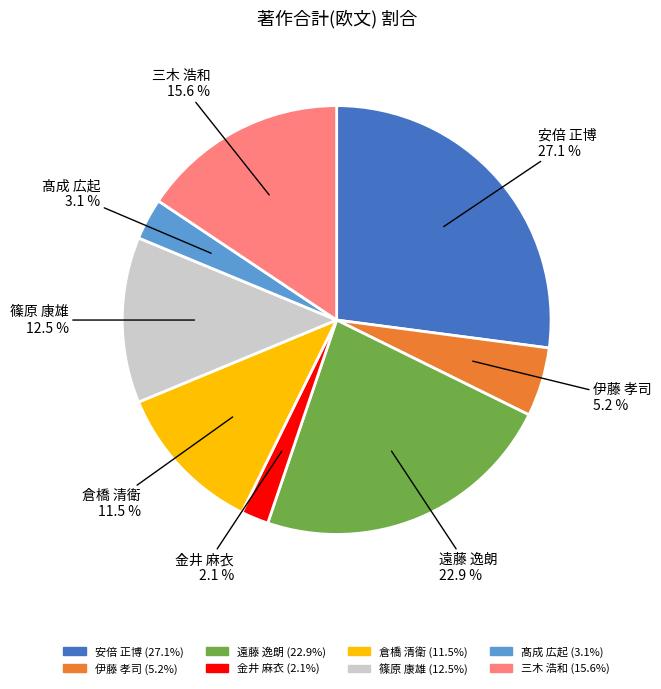

Between 遠藤 逸朗 and 安倍 正博, which is larger?

安倍 正博